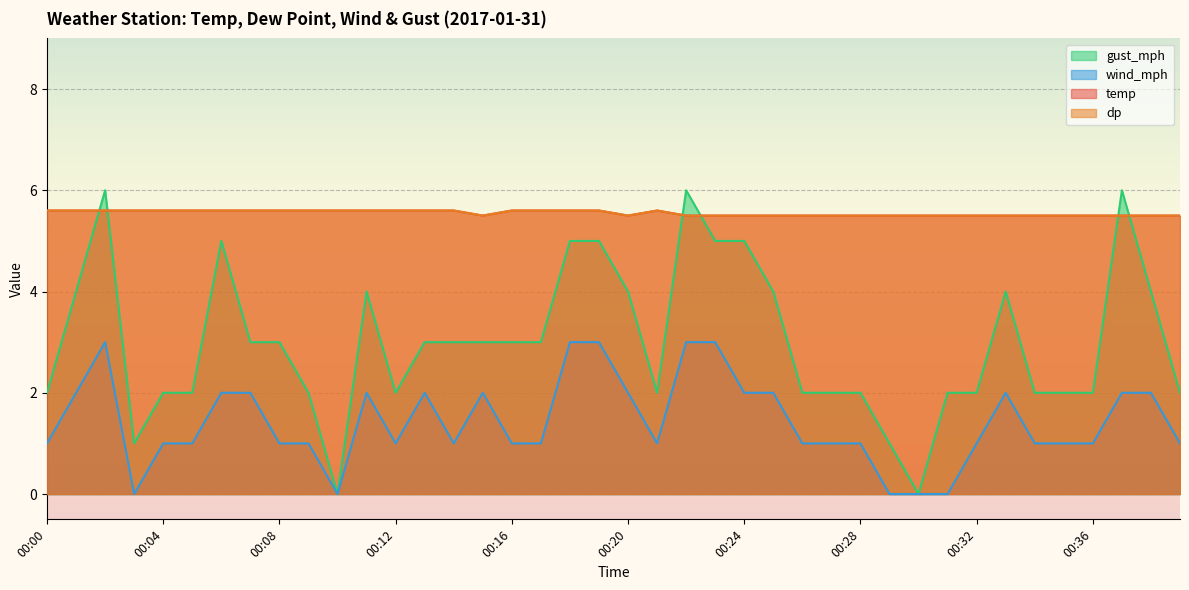

What is the value of the wind_mph point at the 7th from the left?

2.0